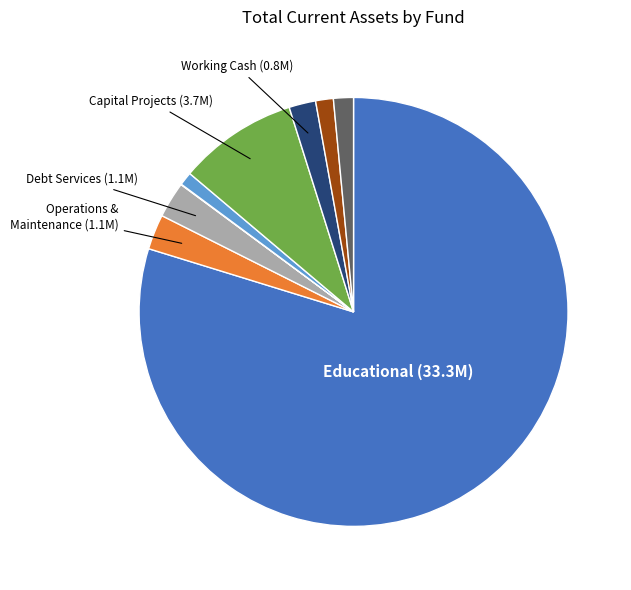

Is there any slice that represents more than half of the pie?

Yes